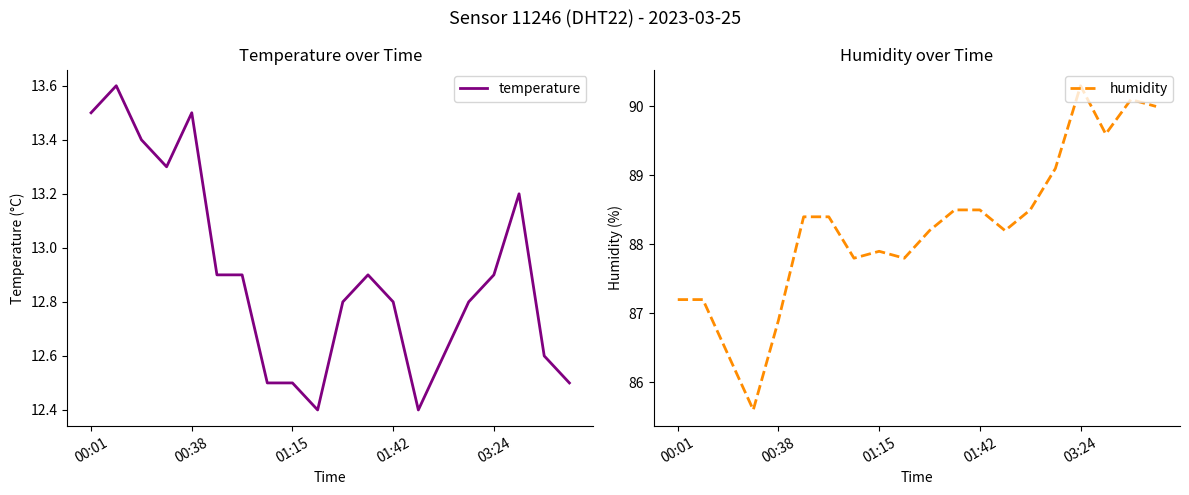

List the series in order of their overall mean, highest first.

humidity, temperature